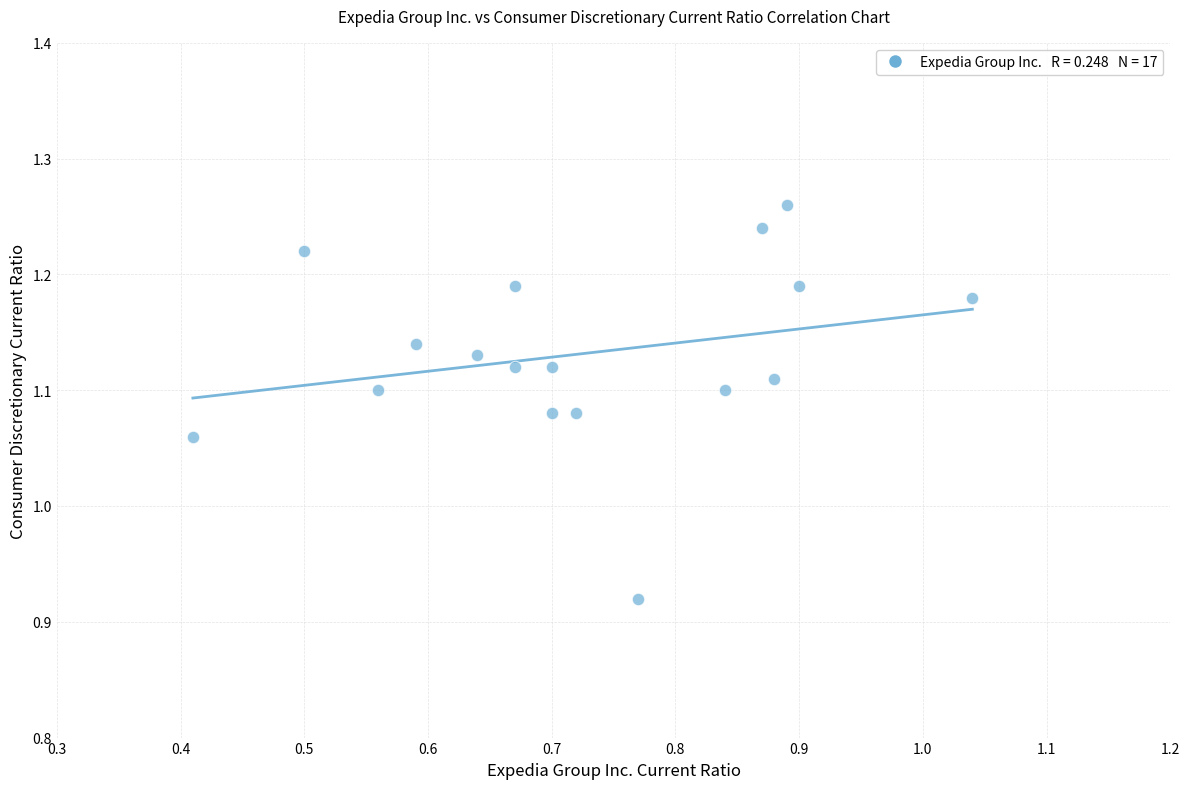

What is the range of Y values (max minus min)?

0.3